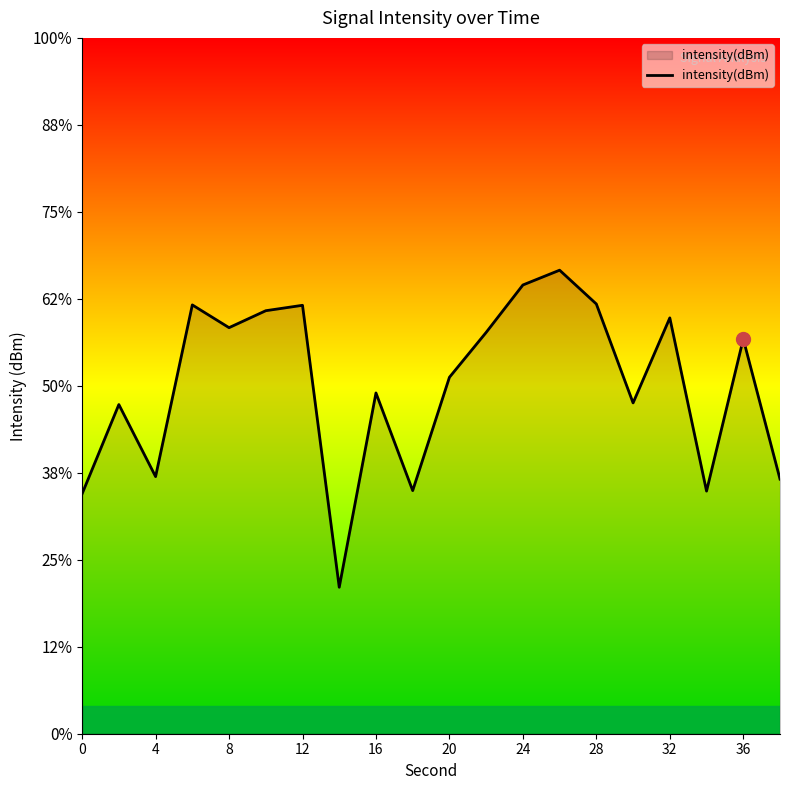

What is the value of the 17th point from the left?

-126.7